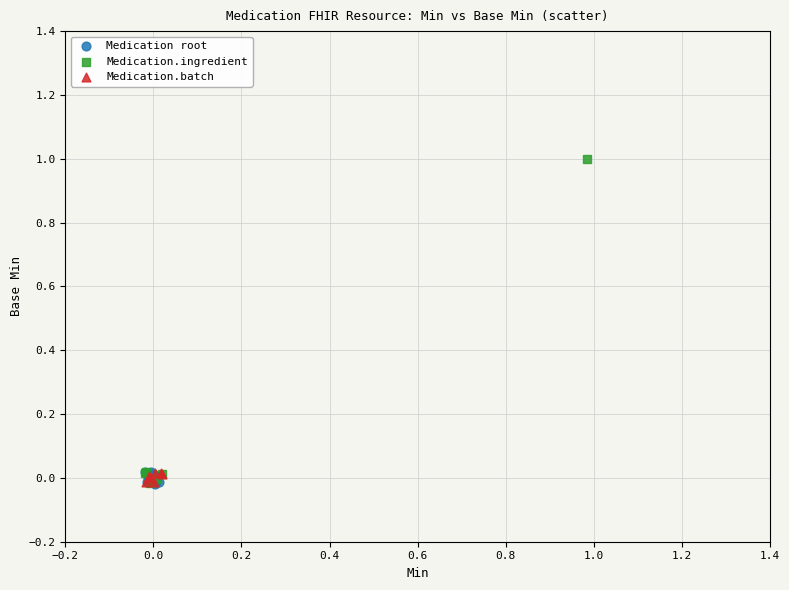

What are all the series names shown in the legend?

Medication root, Medication.ingredient, Medication.batch